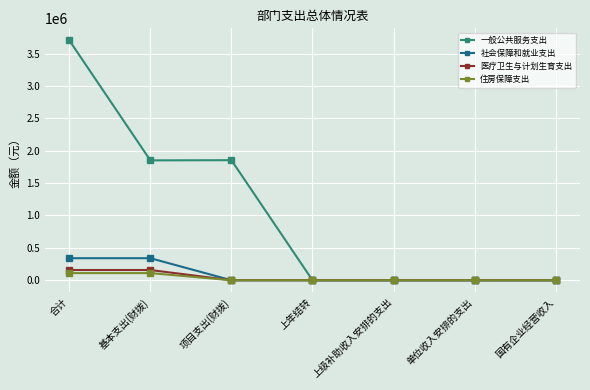

What is the highest value of the 一般公共服务支出 series?

3705186.3